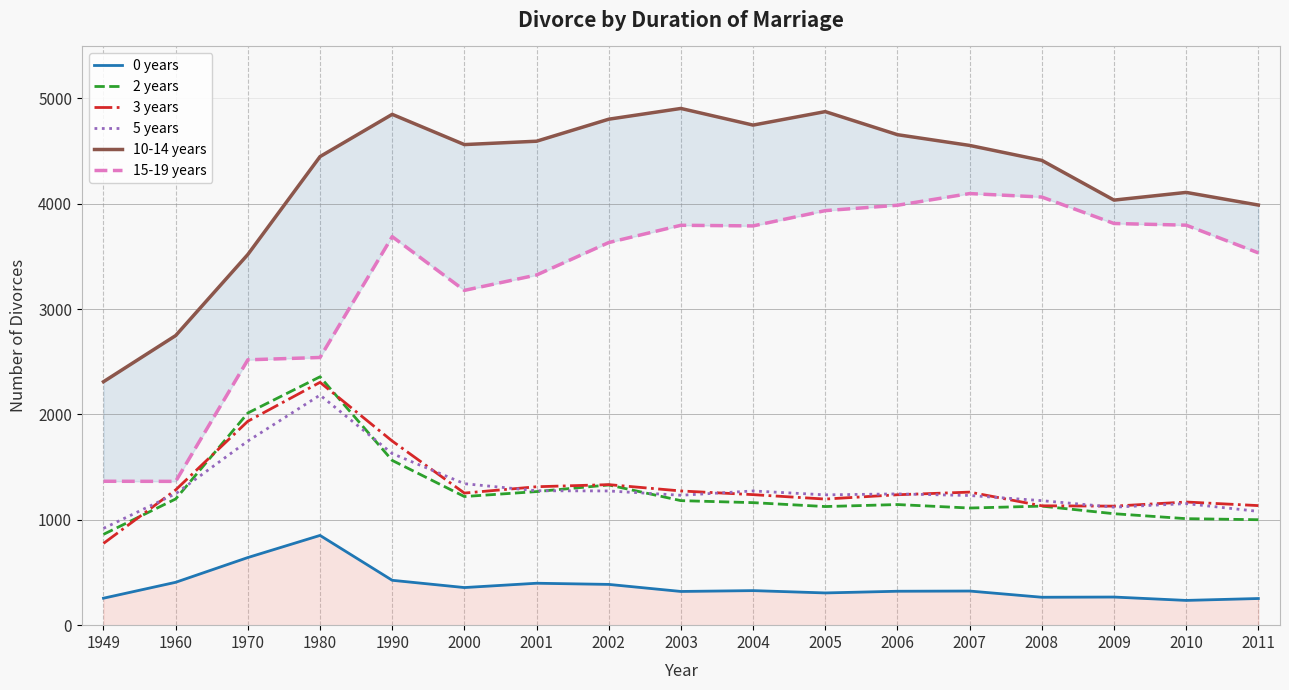

Where is the first local maximum for 10-14 years?

1990